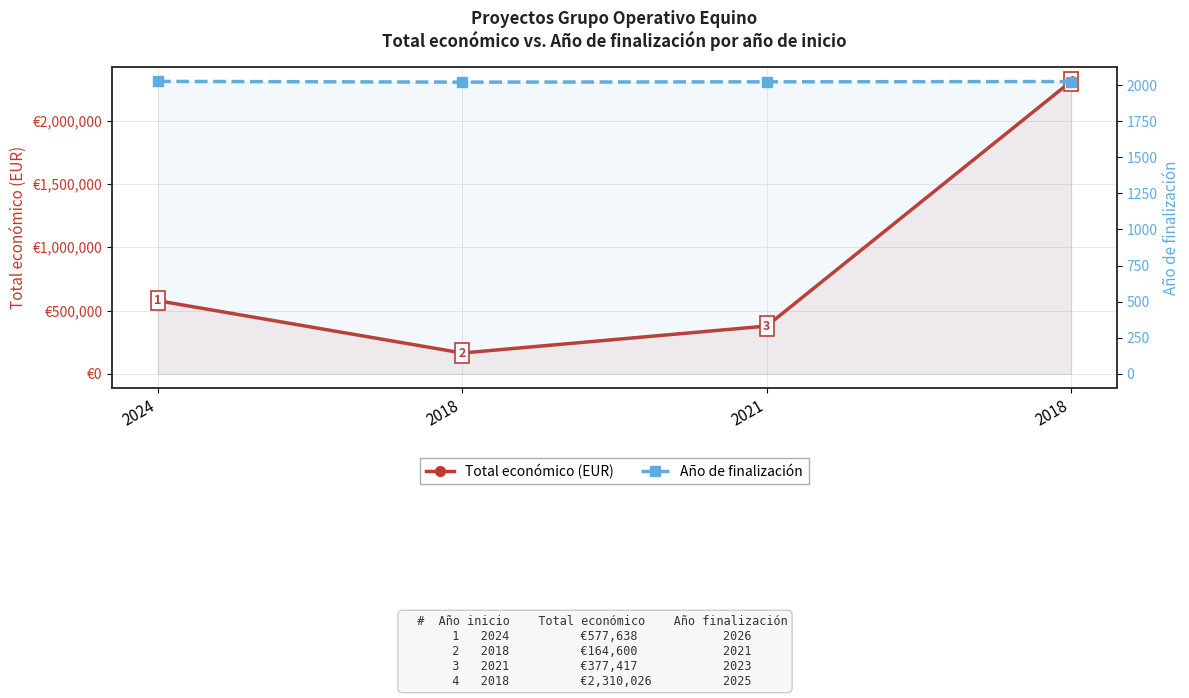

Where is the first local minimum for Total económico (EUR)?

2018